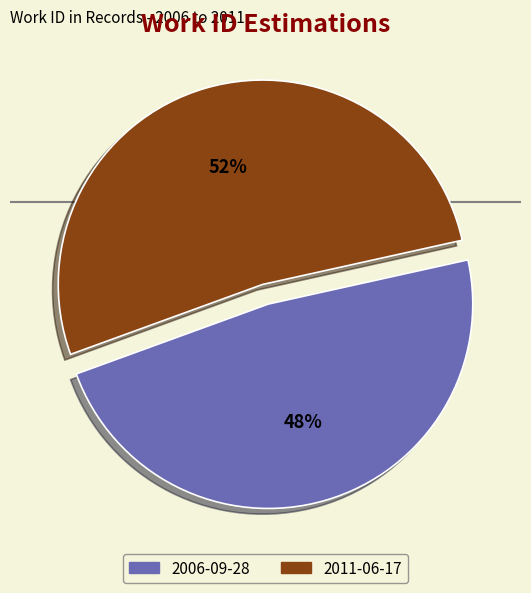

What percentage is the 2006-09-28 slice, to the nearest percent?

48%